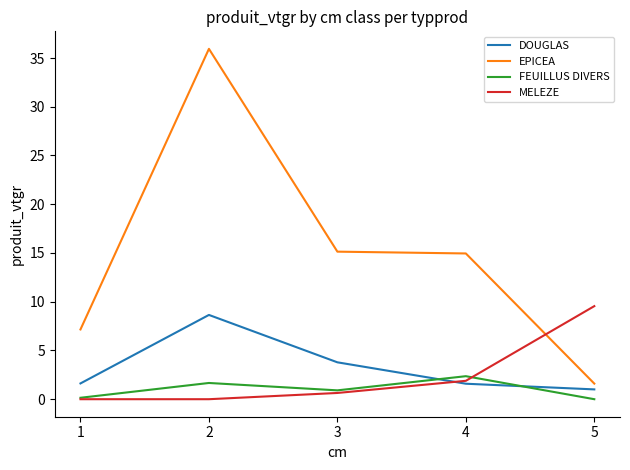

How many series are shown in this chart?

4